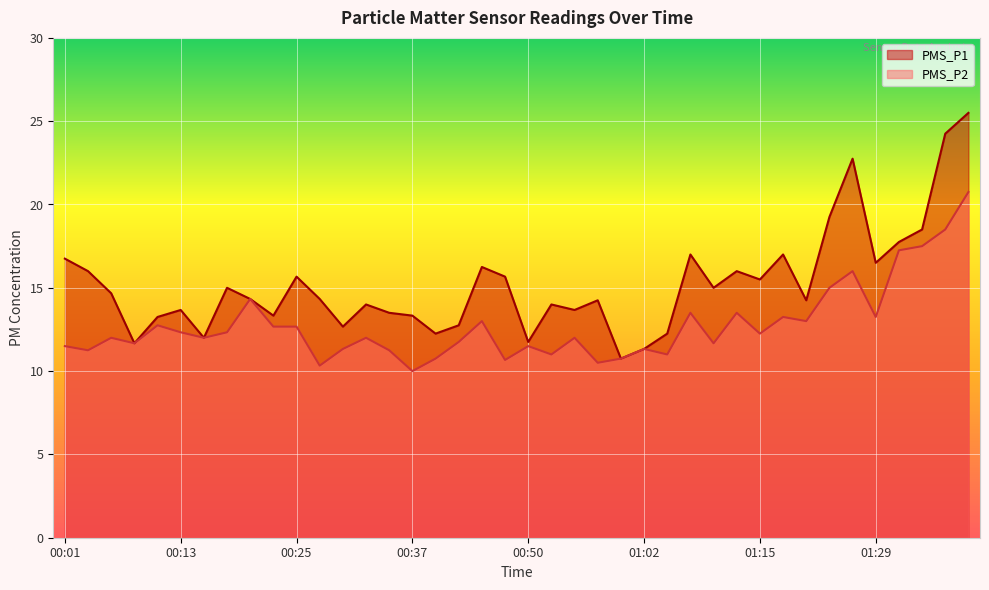

Which series changed the most between 00:35 and 00:47?

PMS_P1